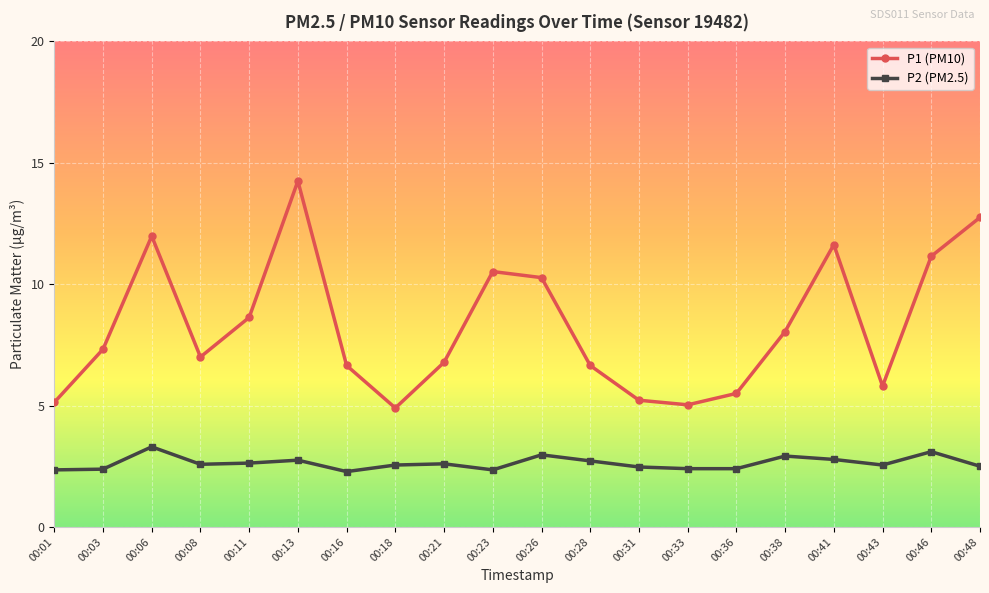

Which category has the highest value in the P1 (PM10) series?

00:13